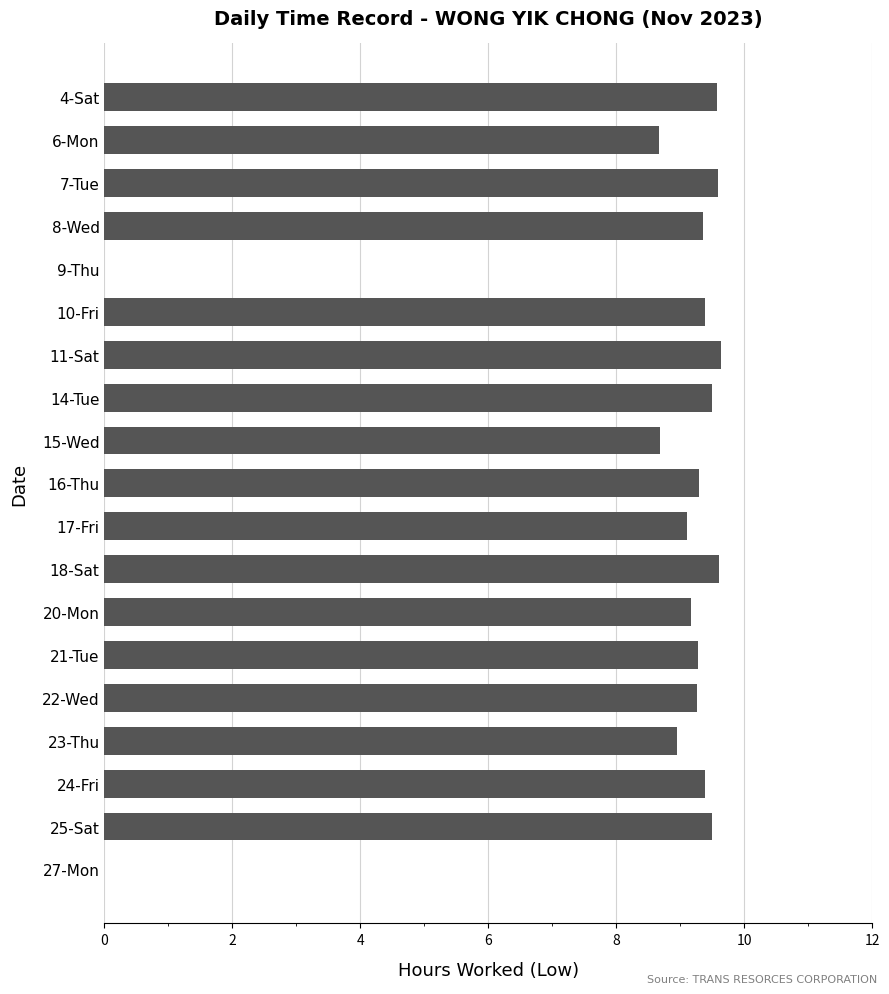

Are the bars horizontal?

Yes